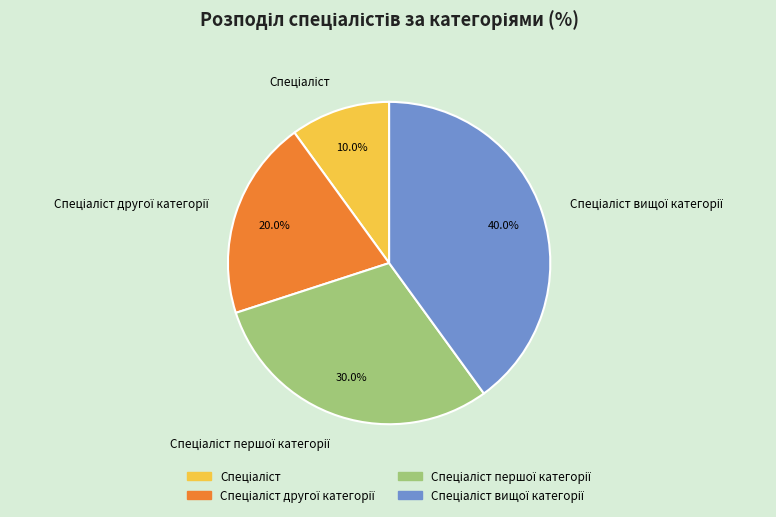

Is there a majority slice in this chart?

No